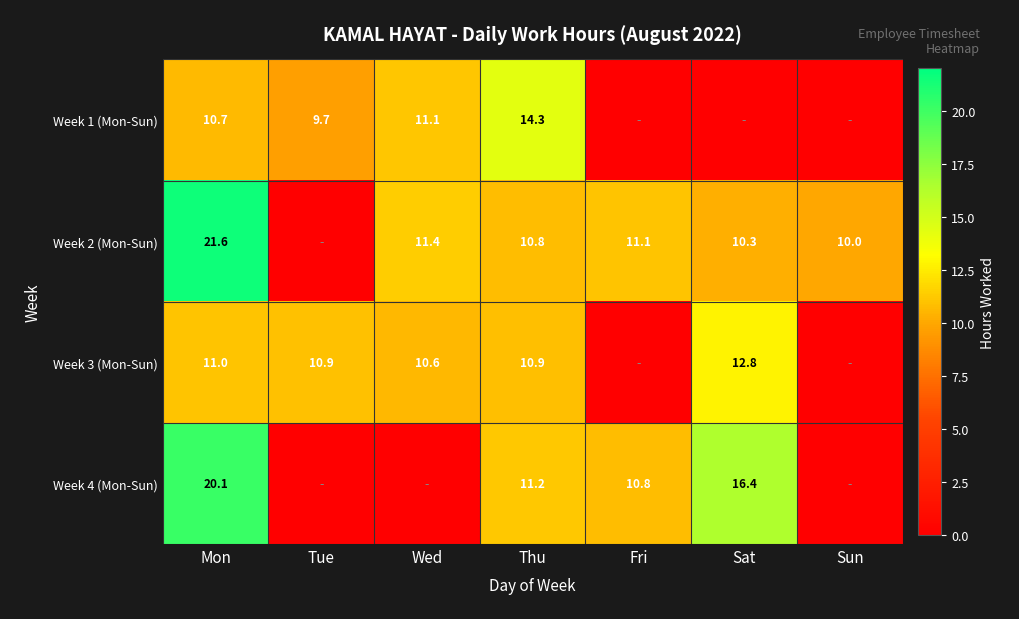

The value of Week 3 (Mon-Sun) at Mon is 3.1. True or false?

False